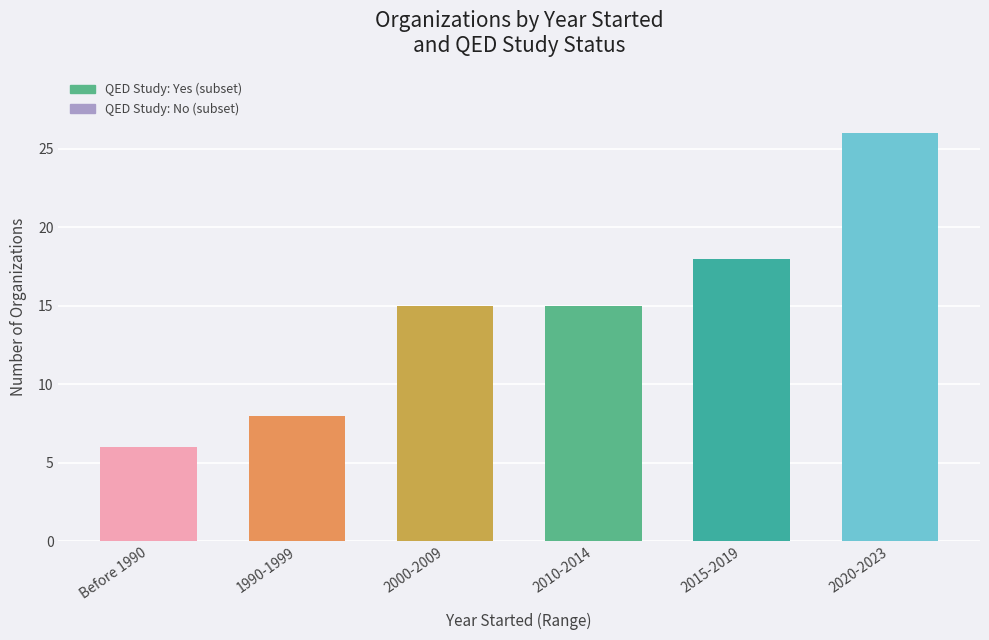

What is the change in value from Before 1990 to 1990-1999?

+2